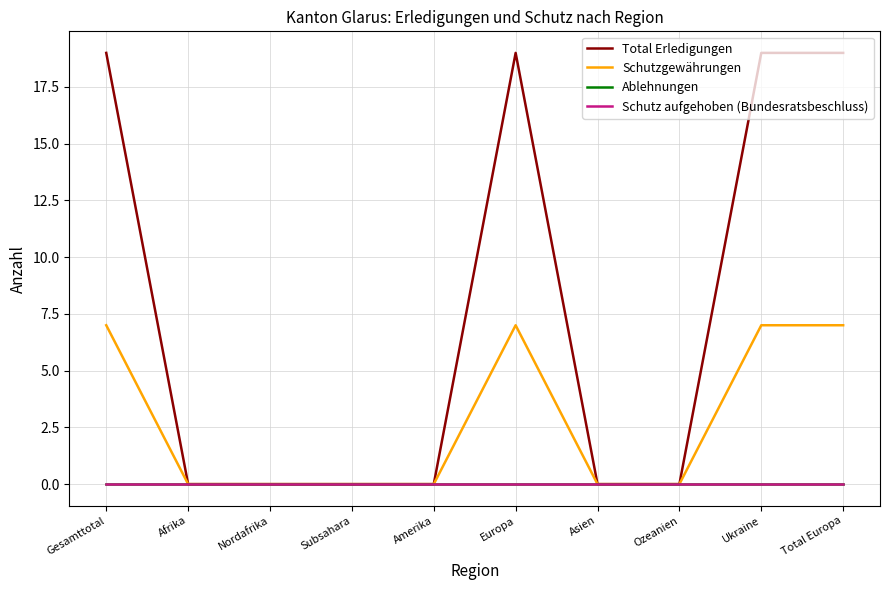

True or false: Ablehnungen has more than 2 interior local peaks.

False